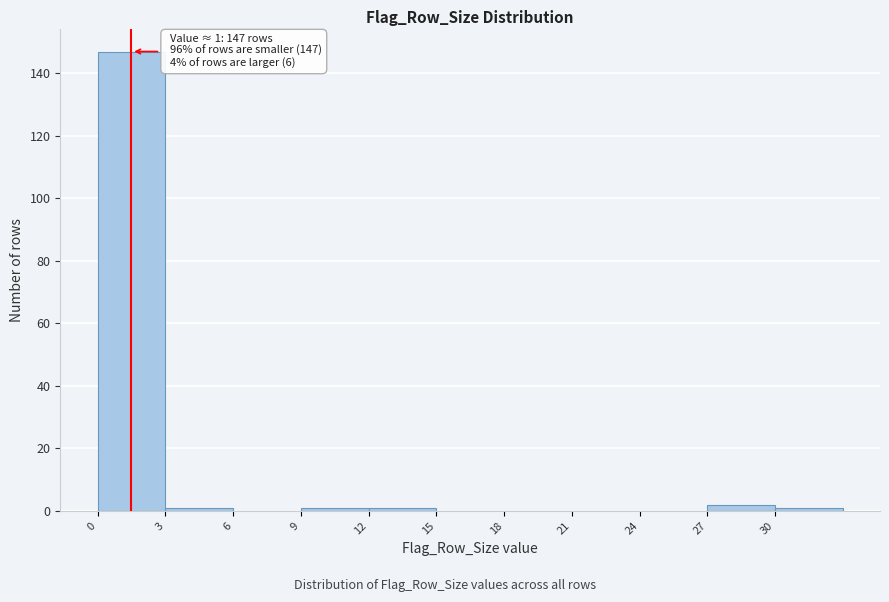

Which range on the x-axis has the tallest bar?

0 to 3